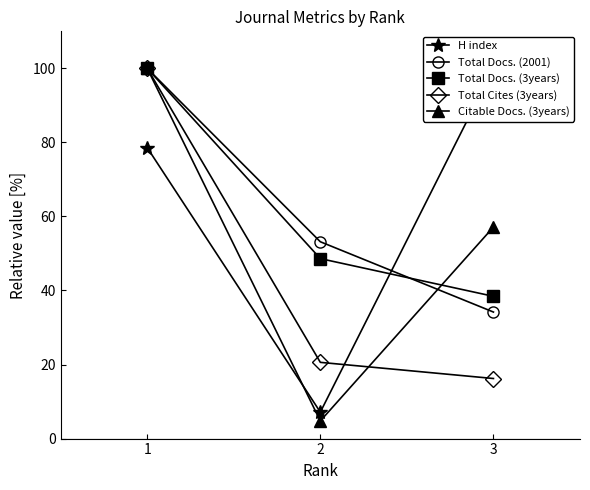

What is the sum of all Total Docs. (2001) values?

187.3